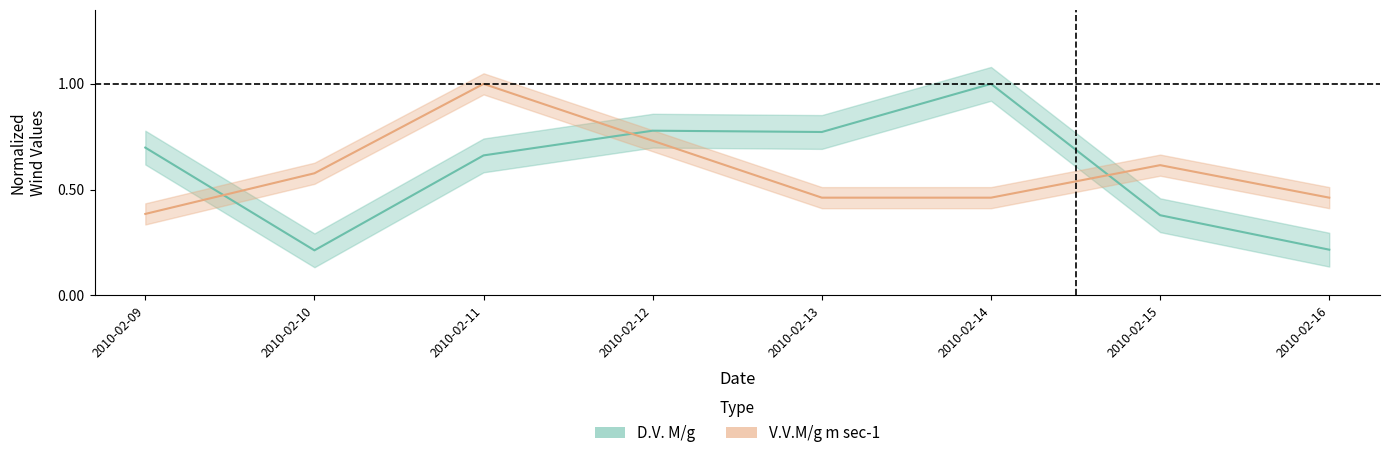

Where is the first local maximum for V.V.M/g m sec-1?

2010-02-11